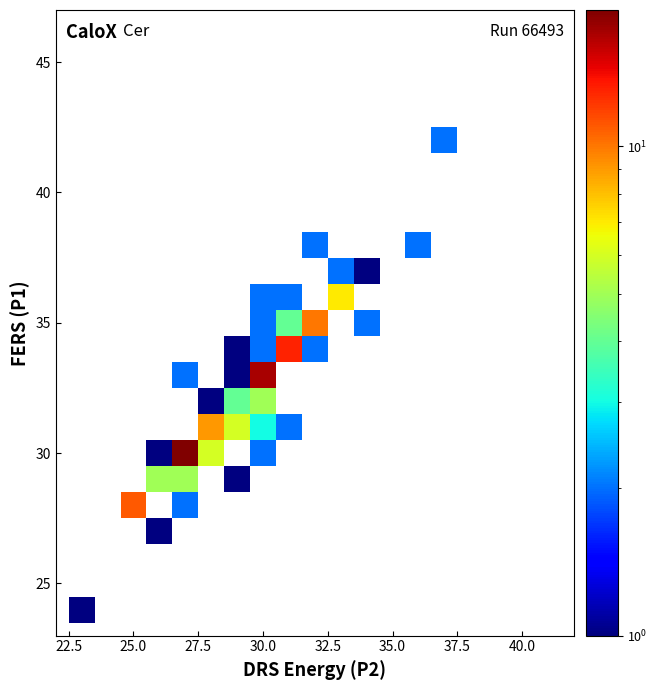

What is the greatest value displayed?

19